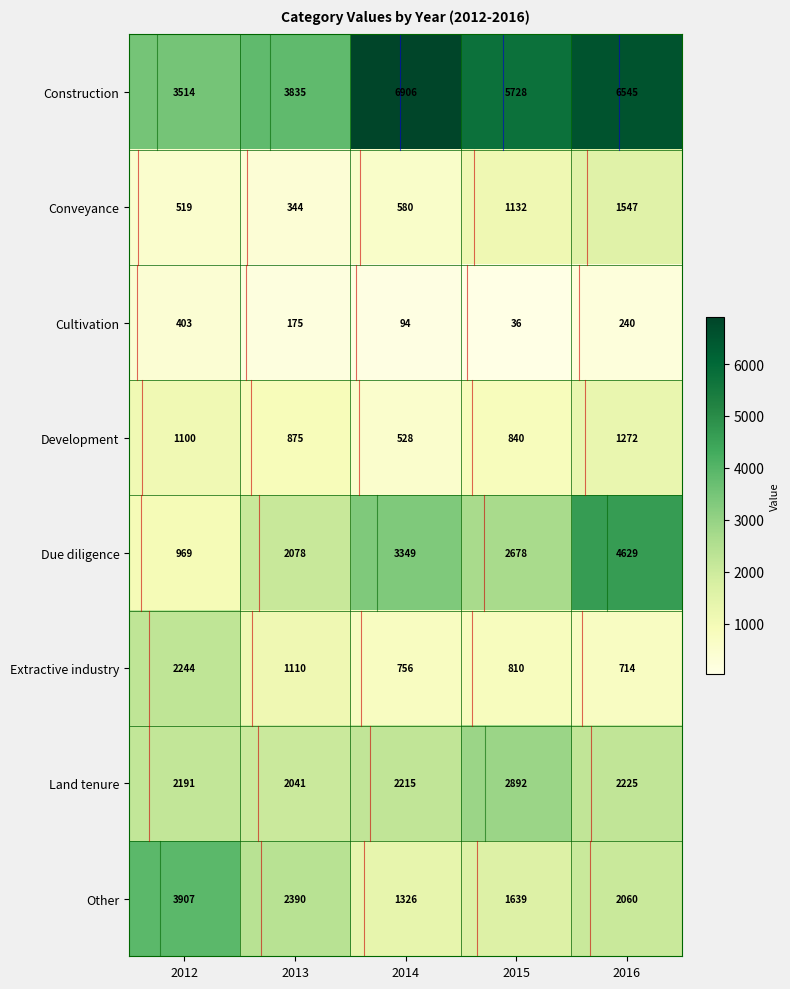

What is the total value across all series at 2013?

12848